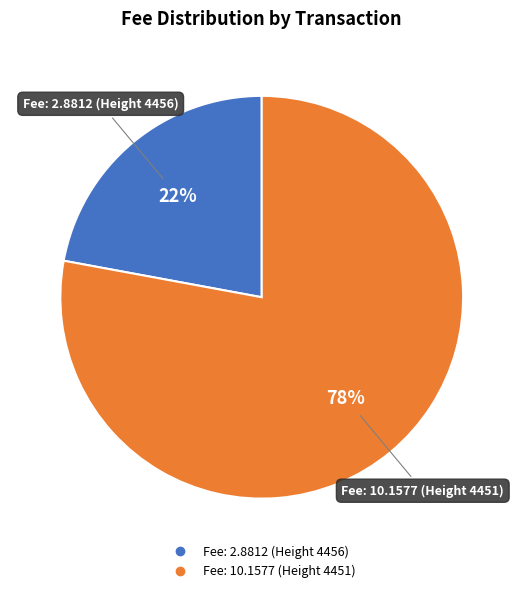

Between Fee: 2.8812 (Height 4456) and Fee: 10.1577 (Height 4451), which is larger?

Fee: 10.1577 (Height 4451)